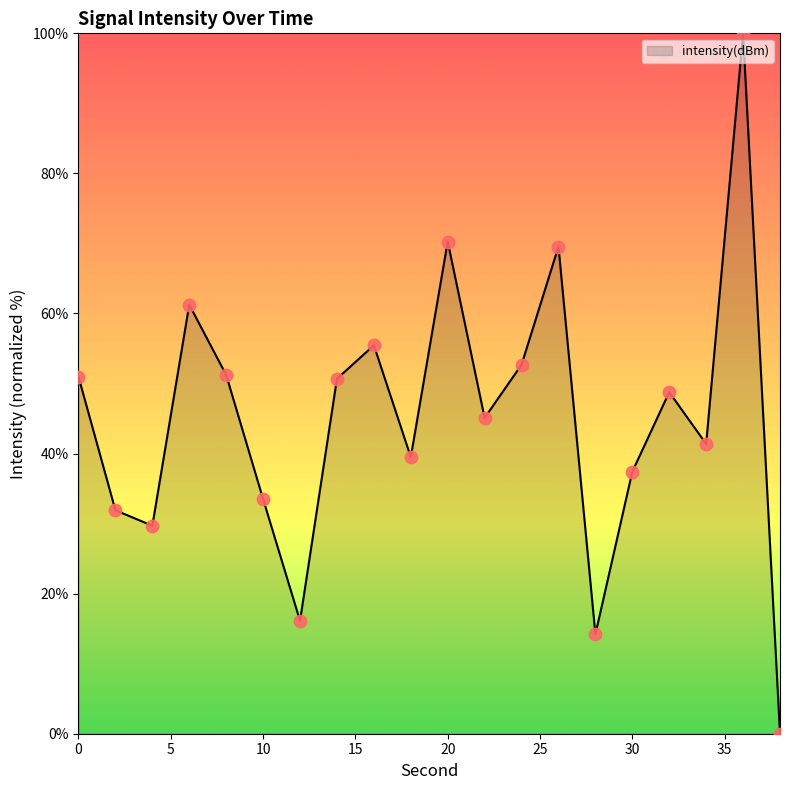

What is the greatest value displayed?

100.0